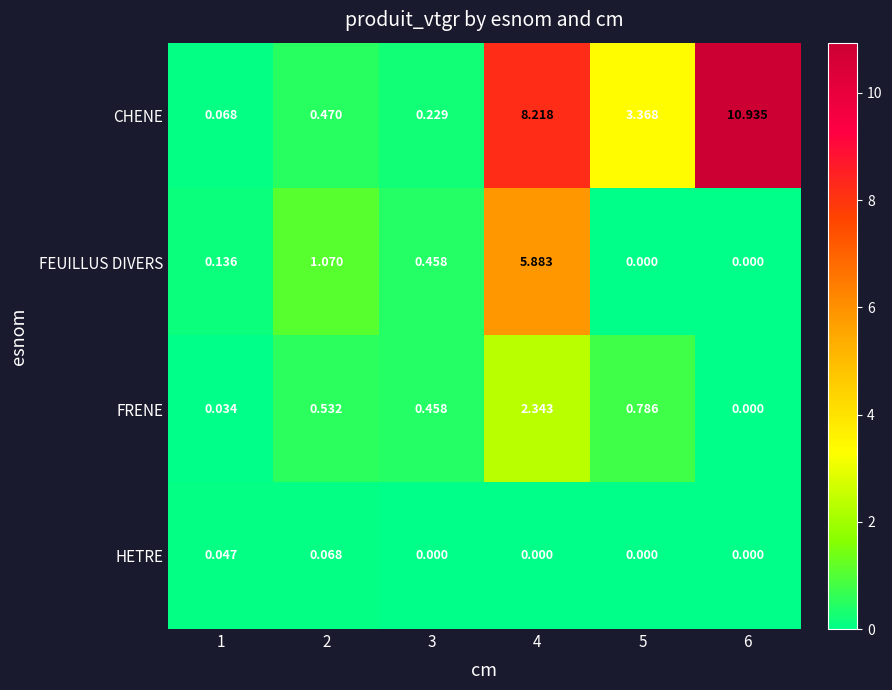

Between 1 and 4, which series saw the biggest shift?

CHENE